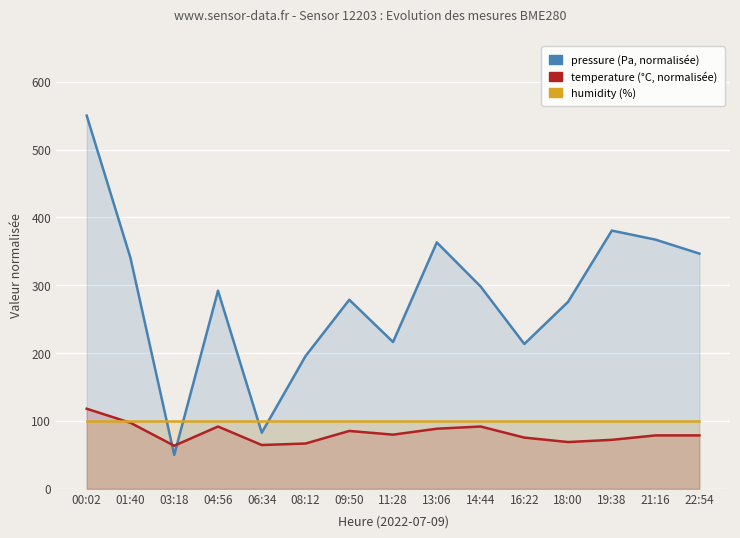

Between which two adjacent categories do humidity and temperature first intersect?

00:02 and 01:40